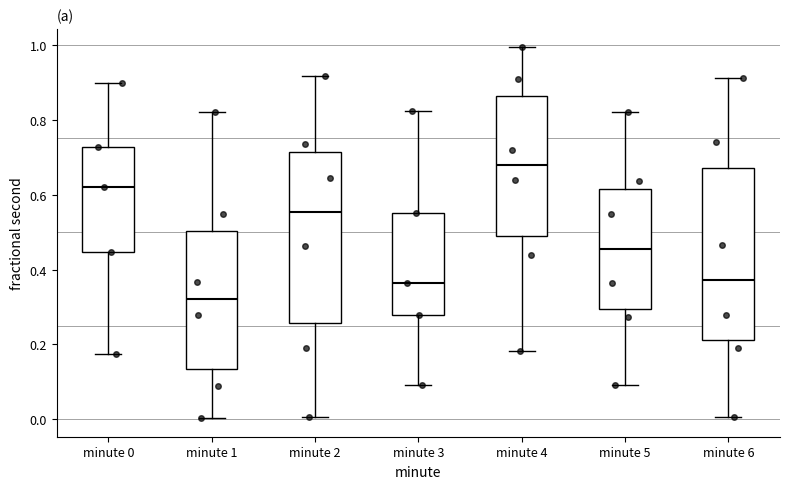

Where does the lower whisker of the box for minute 3 end on the y-axis? The values are not printed on the chart, so give them approximately, as read against the axis.

0.10